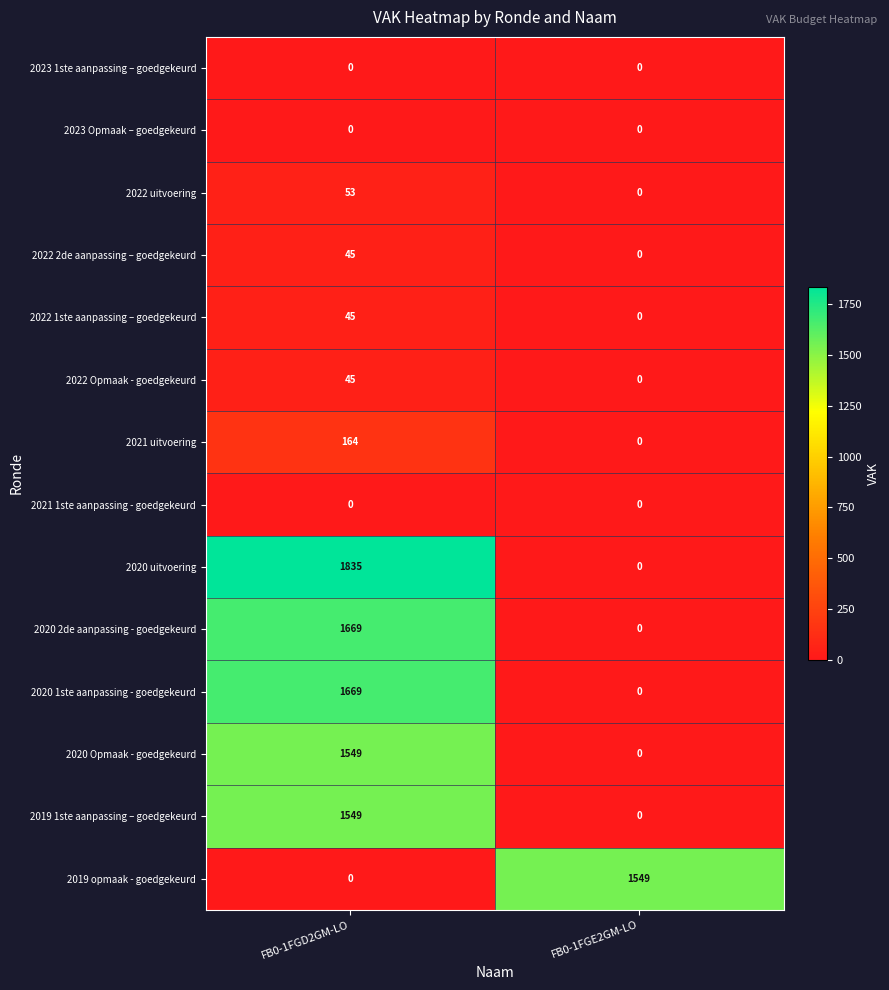

At which label is 2022 uitvoering closest to 26?

FB0-1FGE2GM-LO